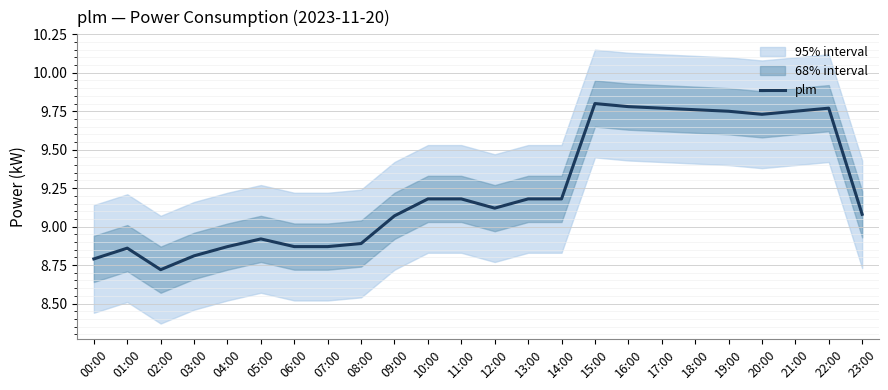

What value does the data have at 15:00?

9.8